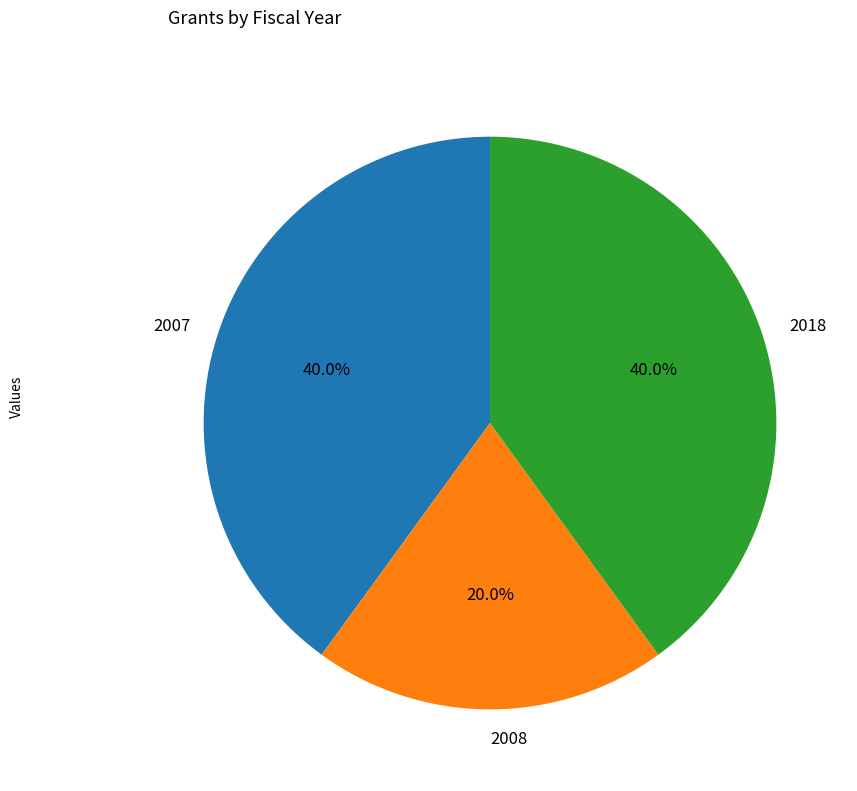

Combined, what portion of the pie is 2018 and 2007?

80.0%